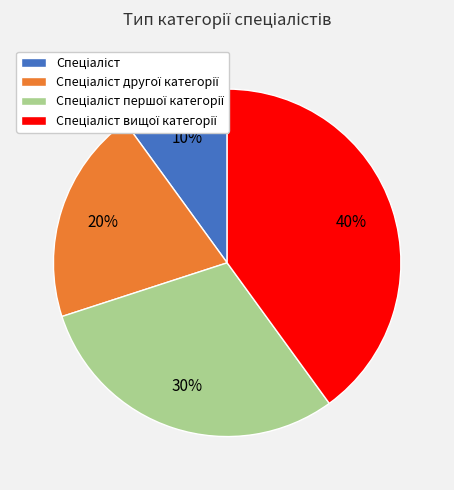

Is there any slice that represents more than half of the pie?

No